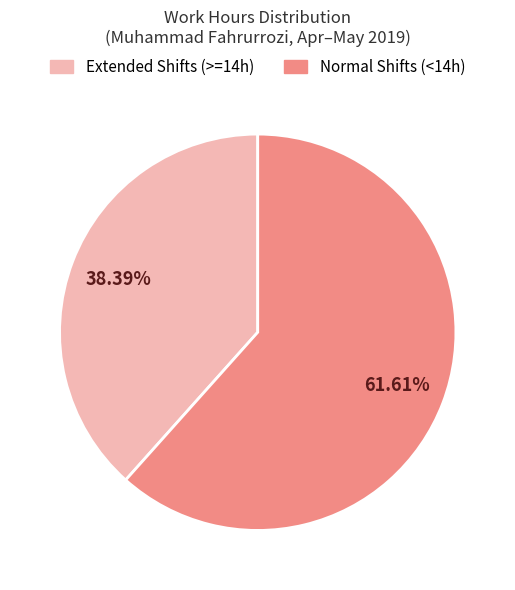

How many segments does this pie chart have?

2